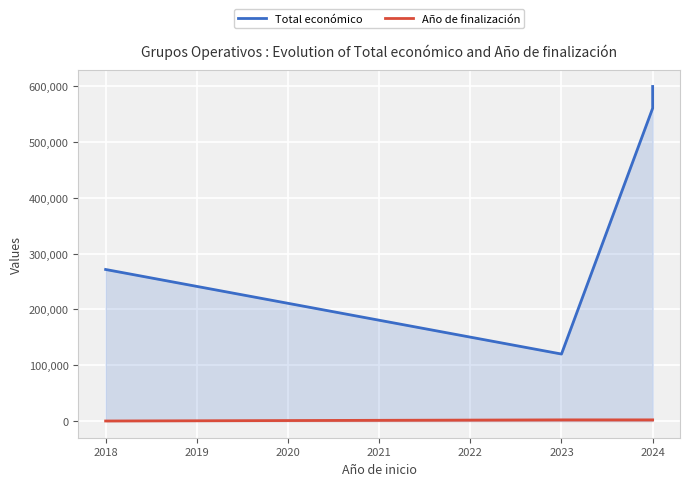

At how many categories does at least one series exceed 112095?

4